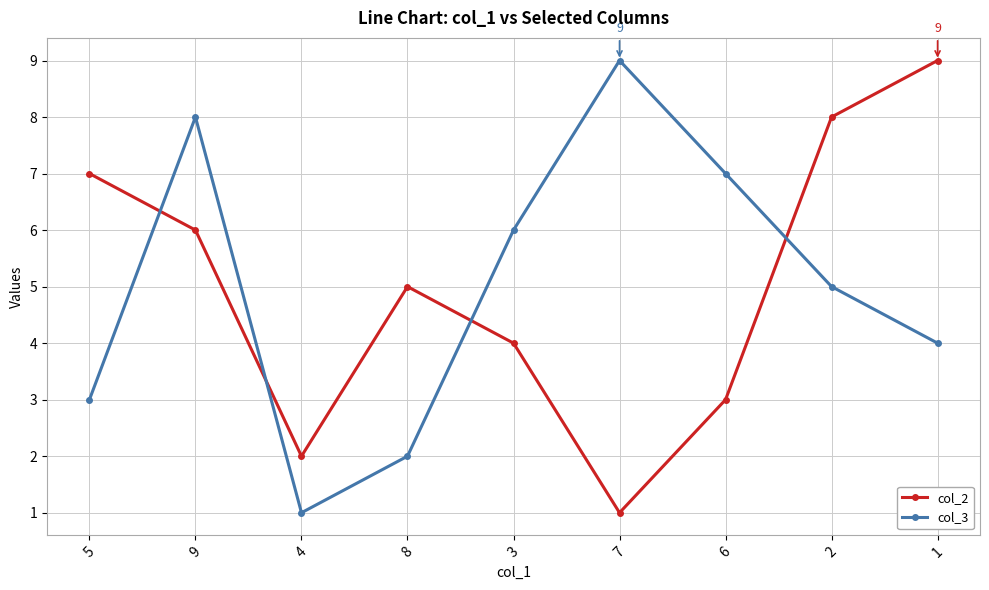

What is the value of the col_3 point at the 5th from the left?

6